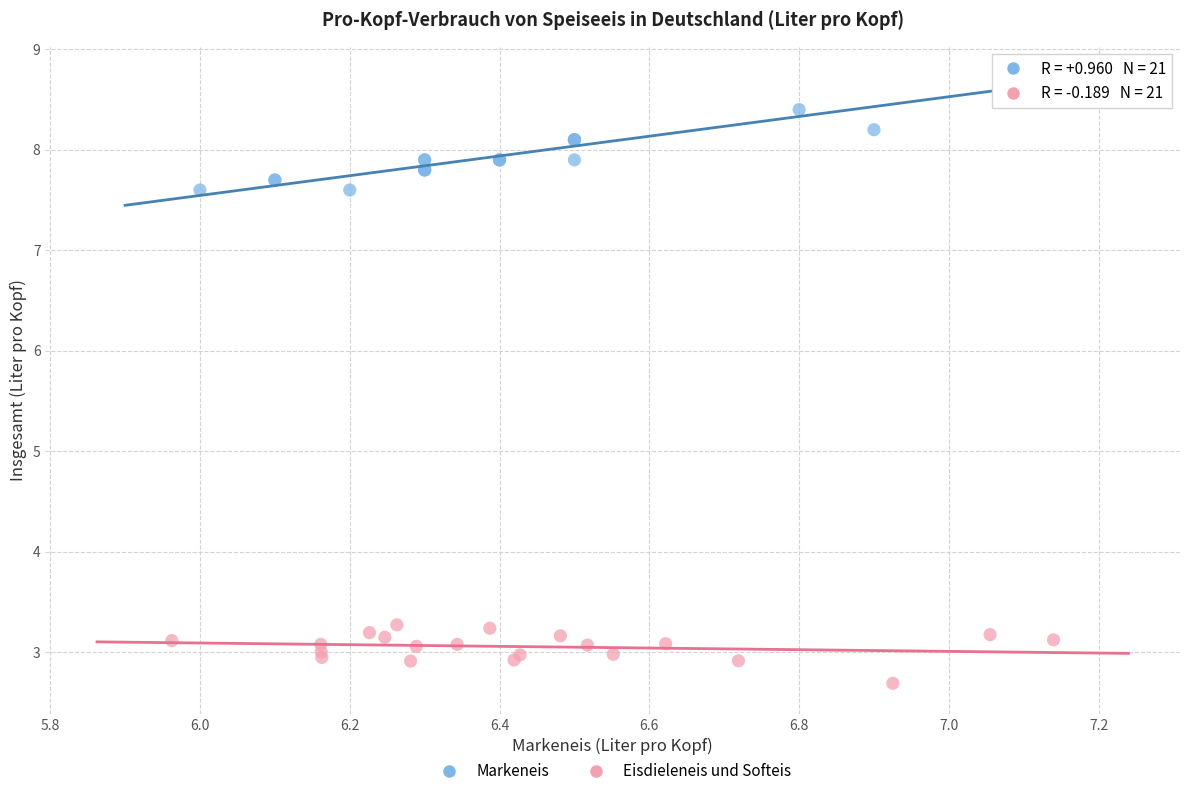

Which series reaches the minimum Y coordinate?

Eisdieleneis und Softeis